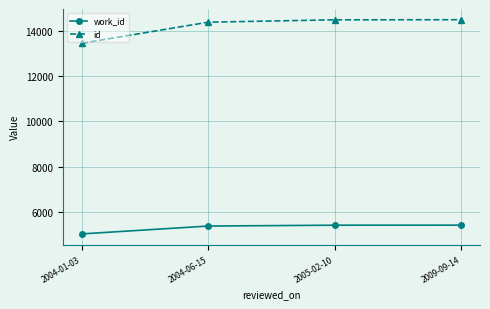

Does the chart display data point markers on the line(s)?

Yes